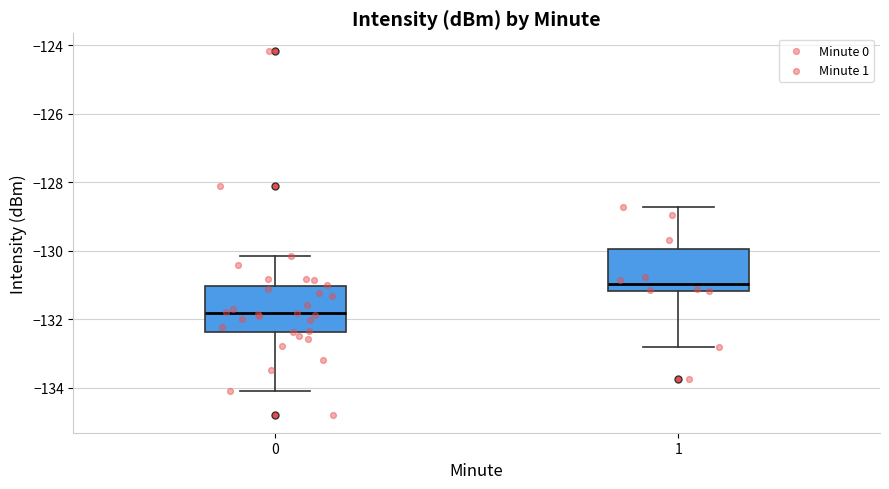

Where does the lower whisker of the box at x = 0 end on the y-axis? The values are not printed on the chart, so give them approximately, as read against the axis.

-134.0